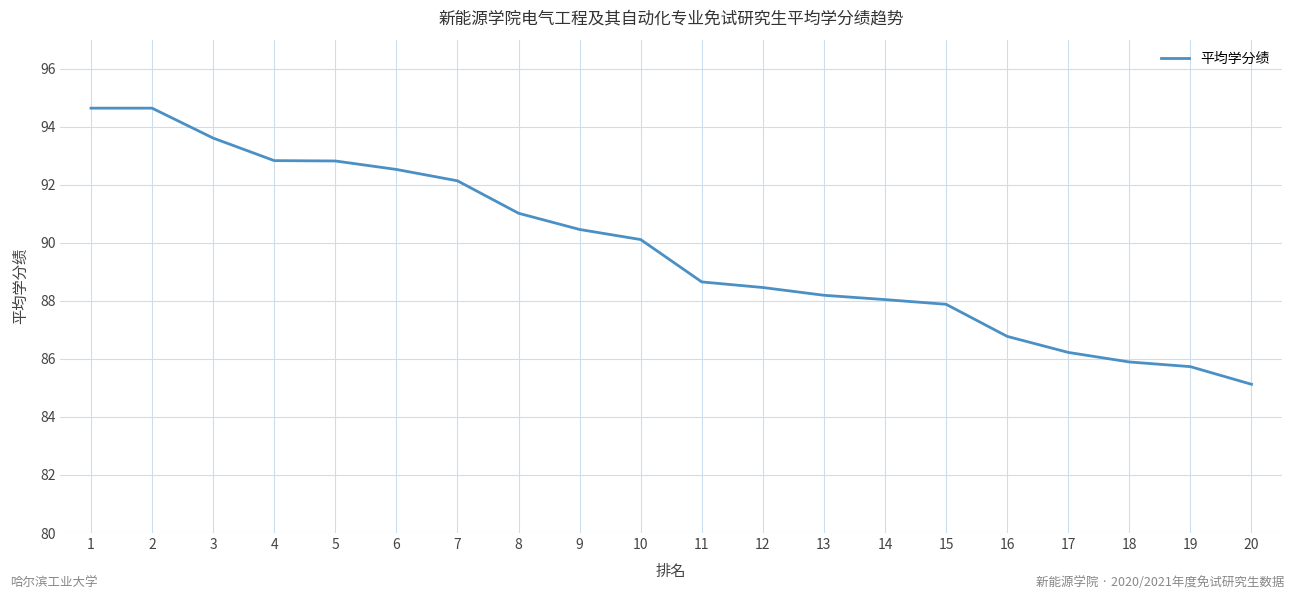

Reading left to right, list all the values displayed in this chart.

1=94.6	2=94.6	3=93.6	4=92.8	5=92.8	6=92.5	7=92.1	8=91.0	9=90.5	10=90.1	11=88.7	12=88.5	13=88.2	14=88.0	15=87.9	16=86.8	17=86.2	18=85.9	19=85.7	20=85.1